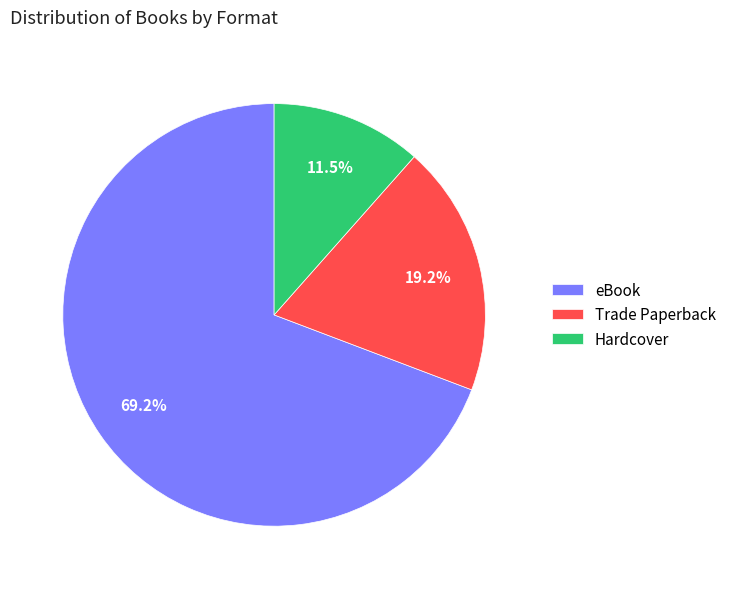

The eBook slice represents 55% of the pie. True or false?

False